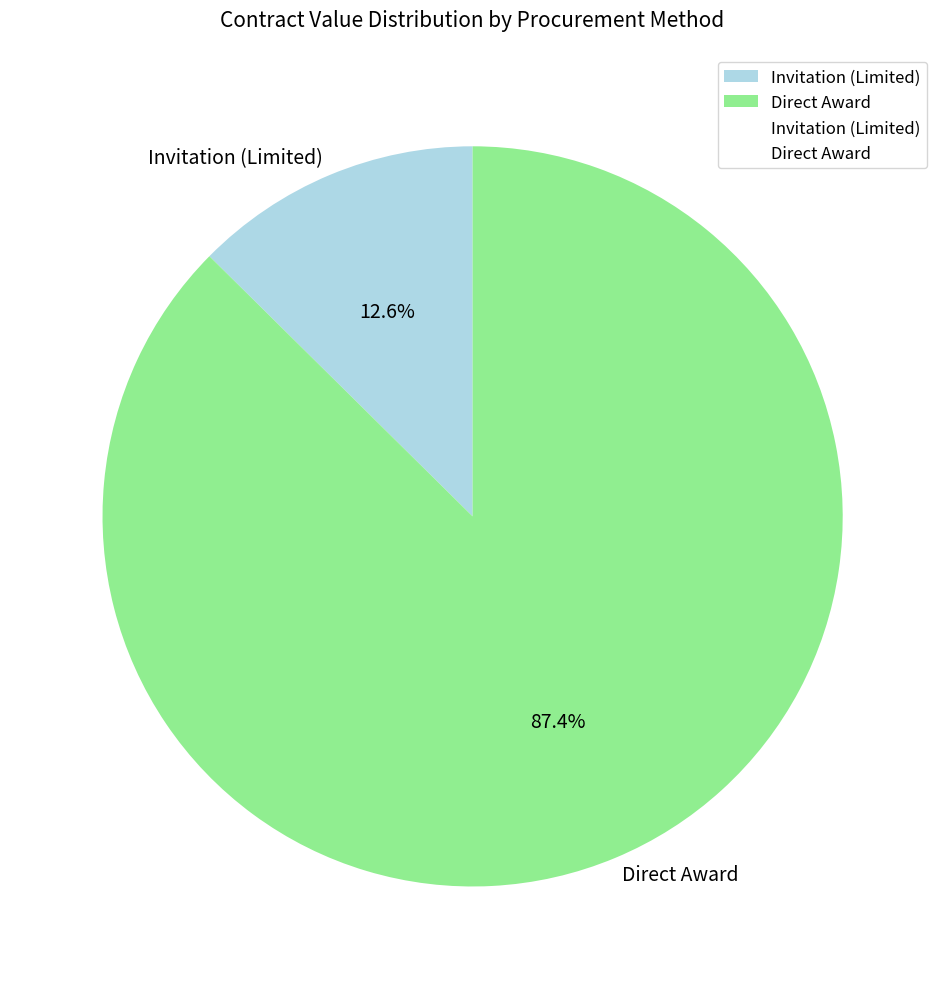

Is there a majority slice in this chart?

Yes